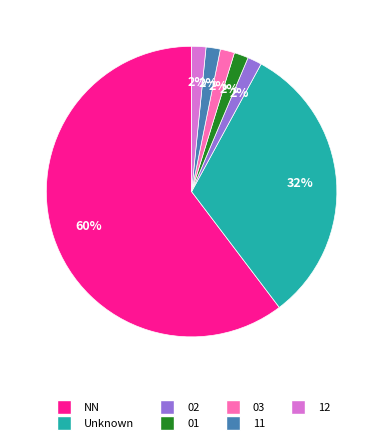

To the nearest percent, what portion does 03 represent?

2%